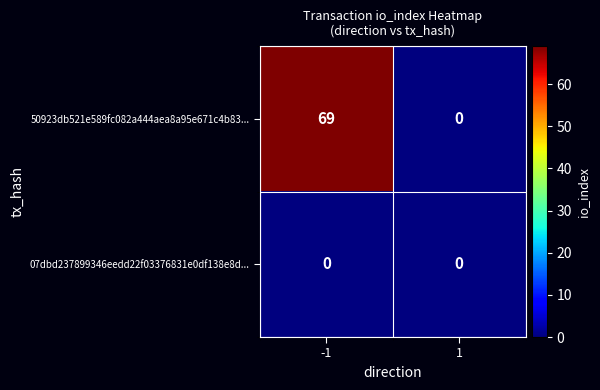

Reading left to right, transcribe all the data shown in this chart.

50923db521e589fc082a444aea8a95e671c4b83...: 69	0
07dbd237899346eedd22f03376831e0df138e8d...: 0	0